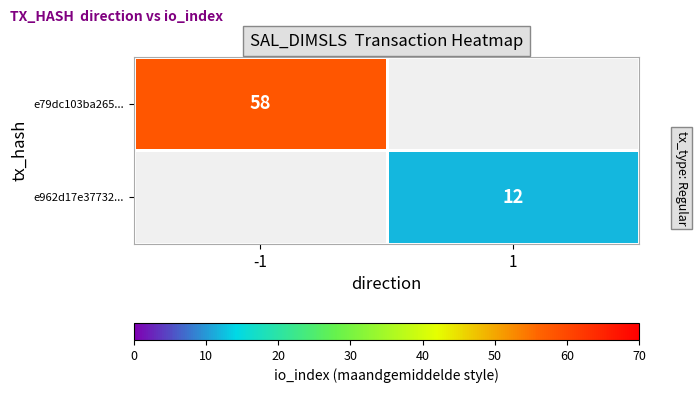

True or false: e79dc103ba265... has a value of 16 at -1.

False